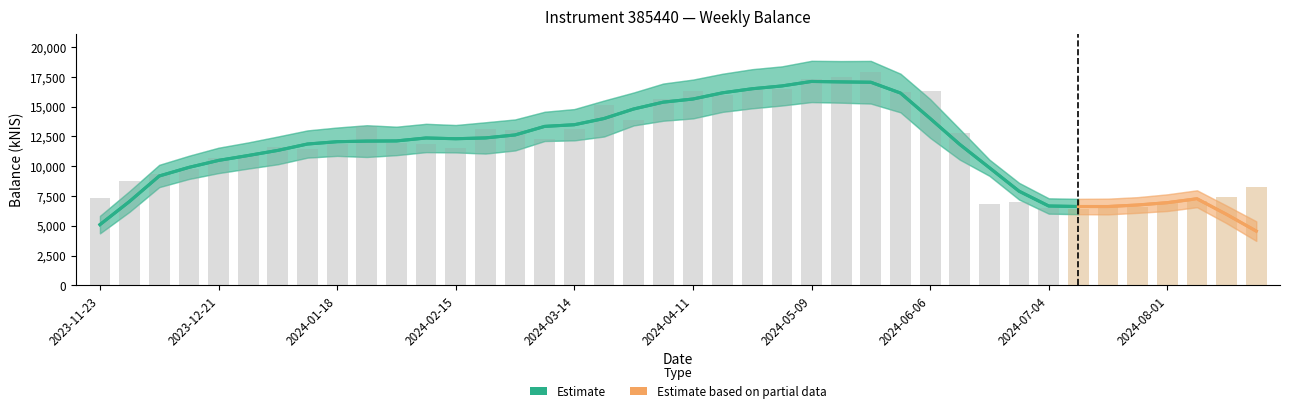

Reading left to right, list all the values displayed in this chart.

2023-11-23=7362.8	2023-11-30=8718.0	2023-12-07=9369.3	2023-12-14=9749.9	2023-12-21=10656.2	2023-12-28=10971.0	2024-01-04=11645.5	2024-01-11=11425.2	2024-01-18=11894.3	2024-01-25=13330.5	2024-02-01=11944.0	2024-02-08=11892.7	2024-02-15=11503.0	2024-02-22=13131.0	2024-02-29=13016.9	2024-03-07=12279.8	2024-03-14=13137.7	2024-03-21=15099.2	2024-03-28=13827.1	2024-04-04=15614.0	2024-04-11=16286.5	2024-04-18=16006.5	2024-04-25=16414.7	2024-05-02=16430.8	2024-05-09=17318.6	2024-05-16=17458.5	2024-05-23=17891.4	2024-05-30=16228.8	2024-06-06=16281.6	2024-06-13=12798.6	2024-06-20=6789.9	2024-06-27=6999.2	2024-07-04=6445.6	2024-07-11=6436.6	2024-07-18=6592.5	2024-07-25=6577.3	2024-08-01=6994.0	2024-08-08=7085.3	2024-08-15=7416.7	2024-08-22=8230.7